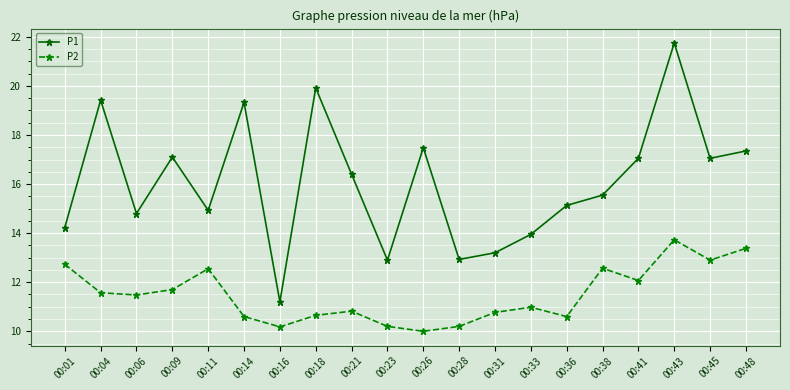

Which category has the lowest value in the P2 series?

00:26